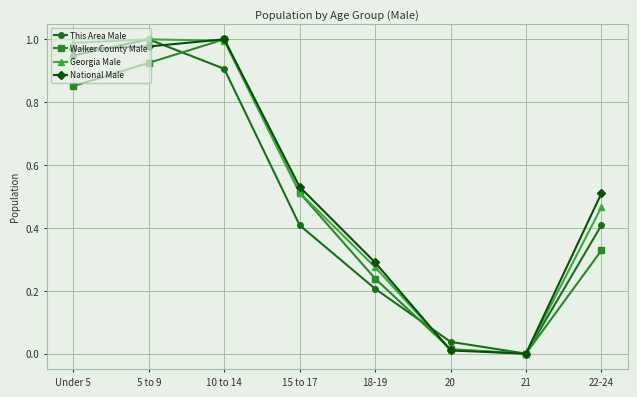

Which category has the highest value in the Walker County Male series?

10 to 14